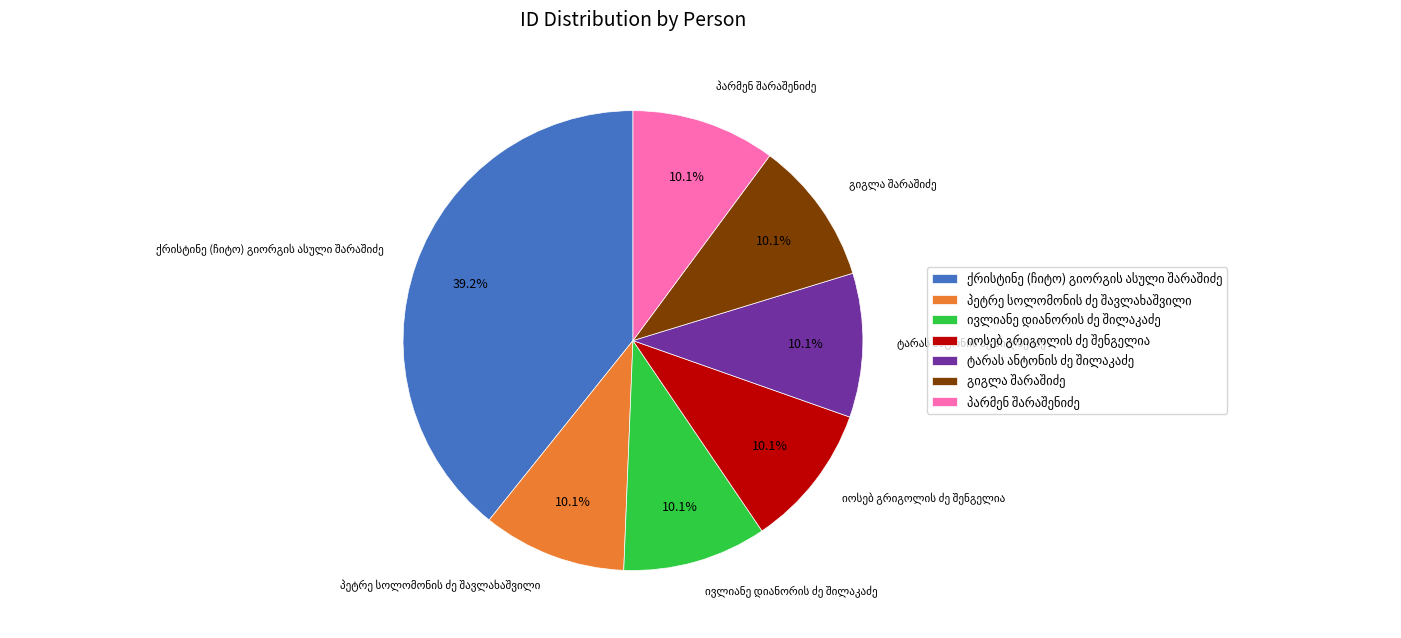

Is there any slice that represents more than half of the pie?

No